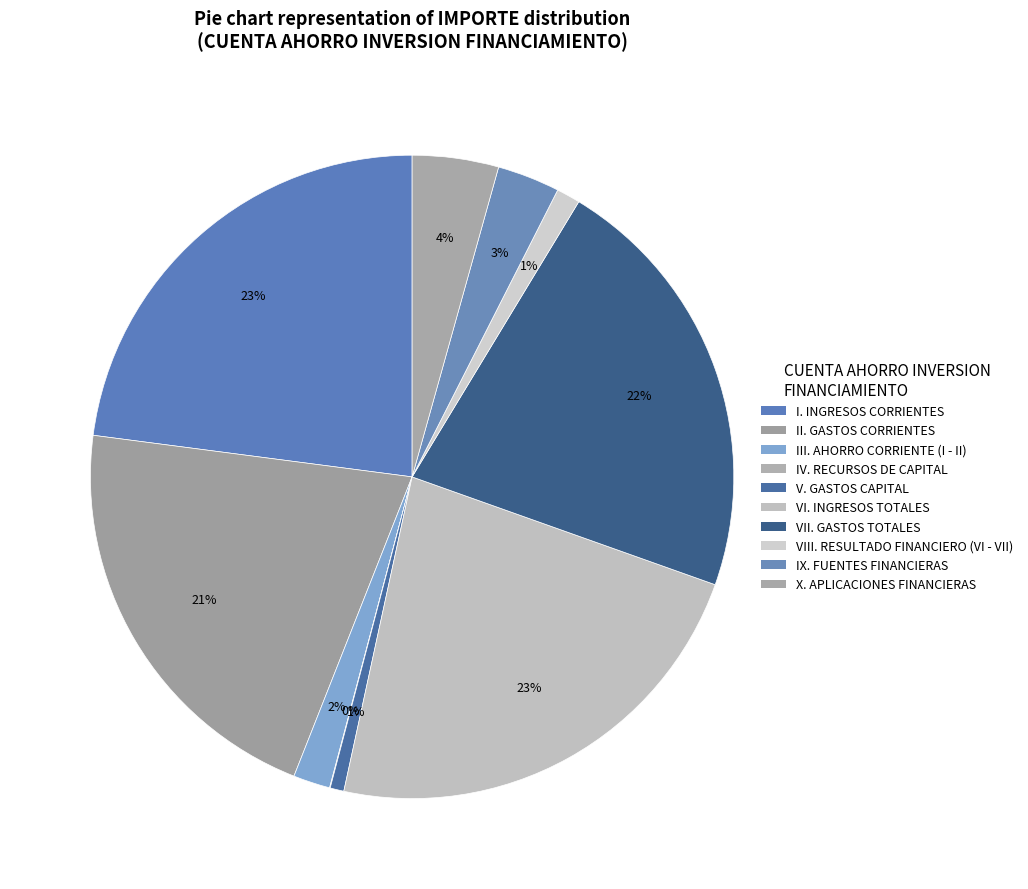

To the nearest percent, what is the difference between the V. GASTOS CAPITAL and VI. INGRESOS TOTALES slice percentages?

22%